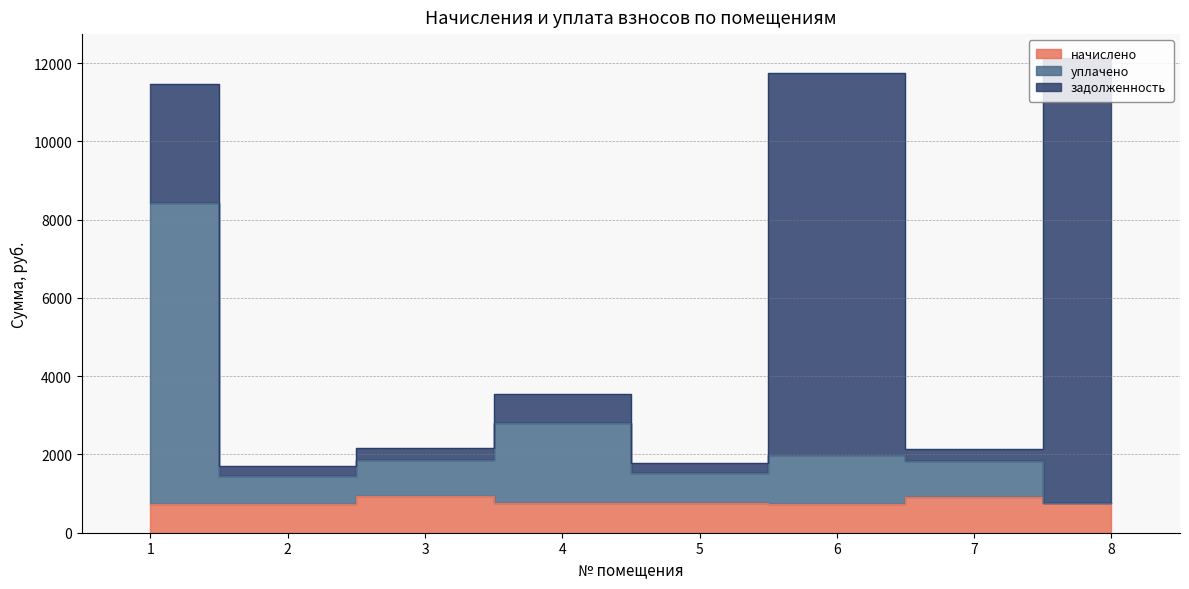

Which series changed the most between 1 and 8?

уплачено